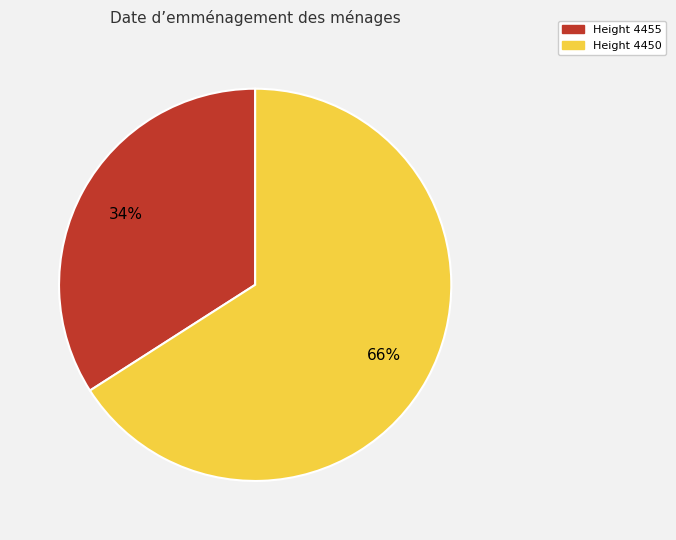

Between Height 4455 and Height 4450, which is larger?

Height 4450